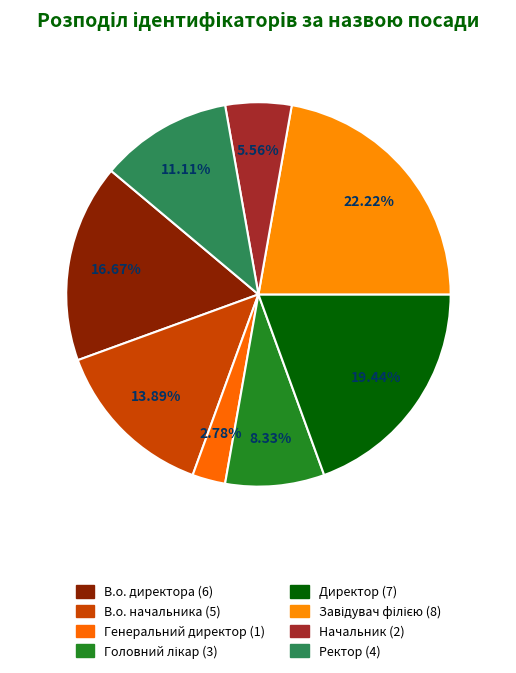

Rank the categories by value from highest to lowest.

Завідувач філією, Директор, В.о. директора, В.о. начальника, Ректор, Головний лікар, Начальник, Генеральний директор